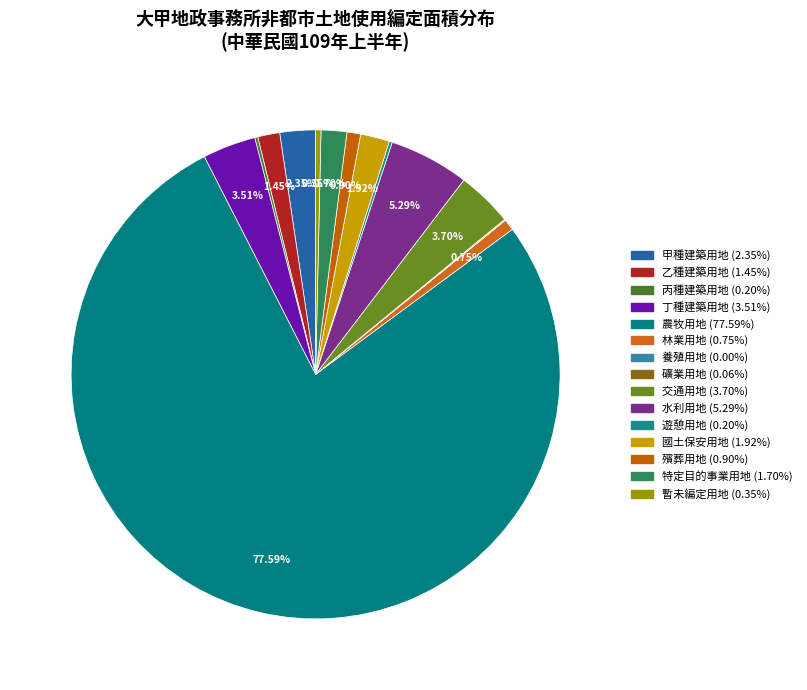

Which slice is the largest?

農牧用地